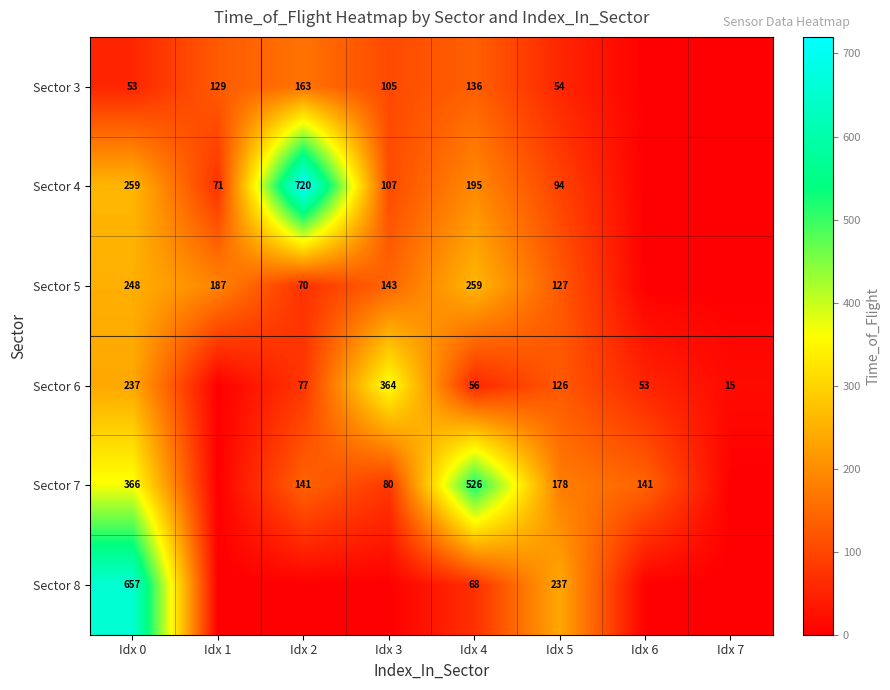

Is the value of Sector 6 at Idx 7 greater than the value of Sector 8 at Idx 4?

No